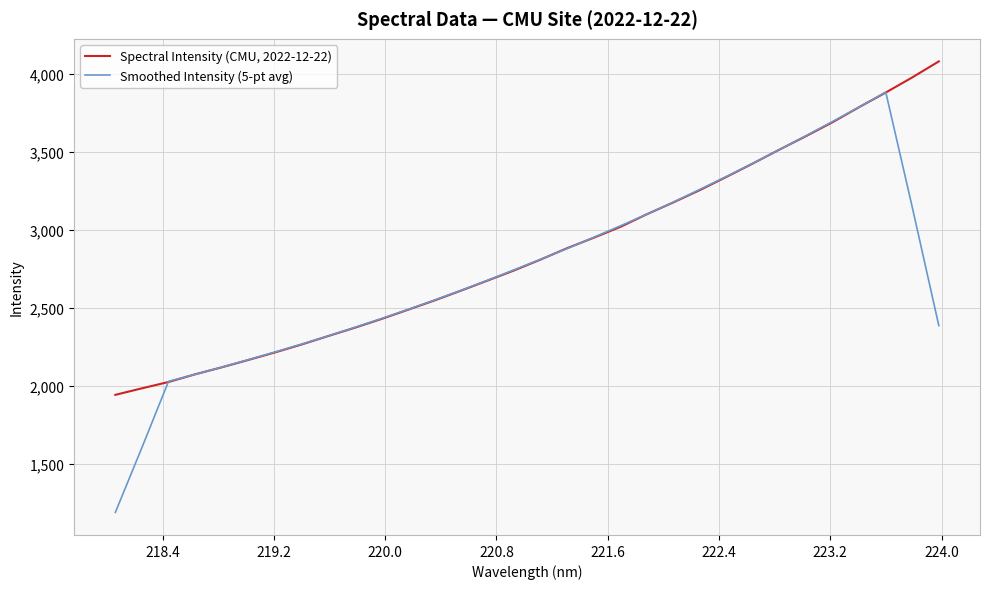

How many lines are shown in the chart?

2